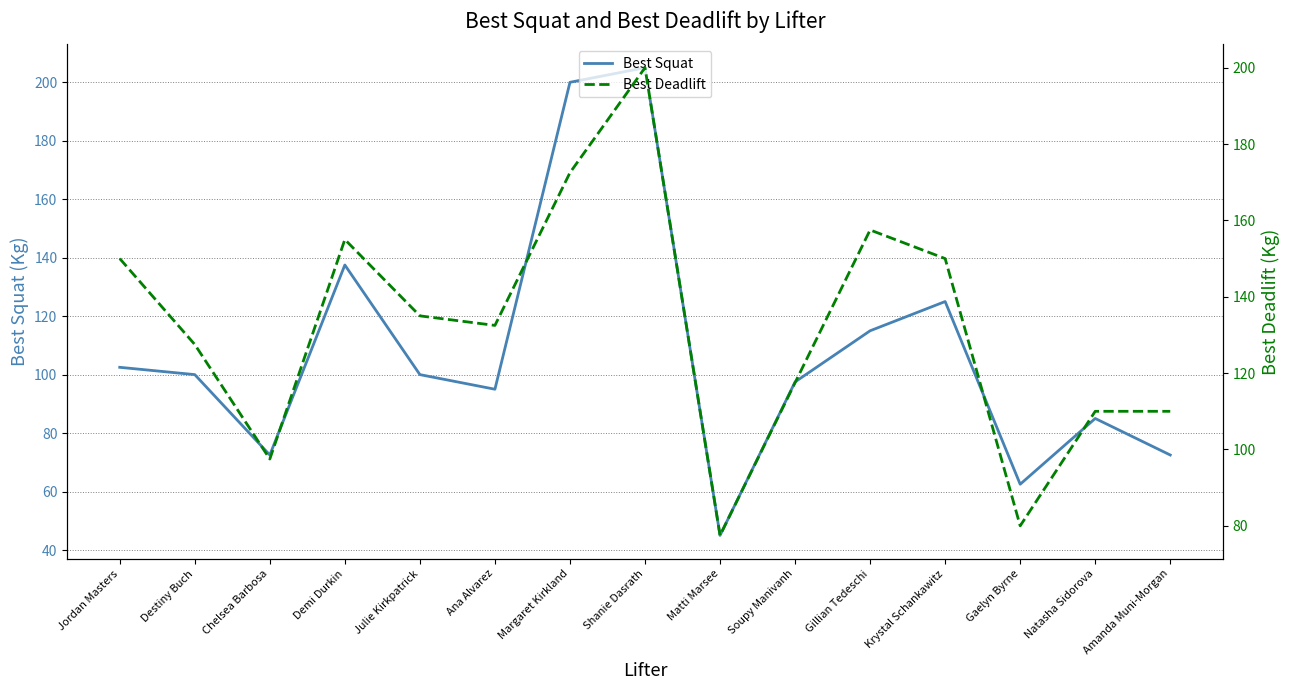

What is the spread (max minus min) of values at Julie Kirkpatrick?

35.0